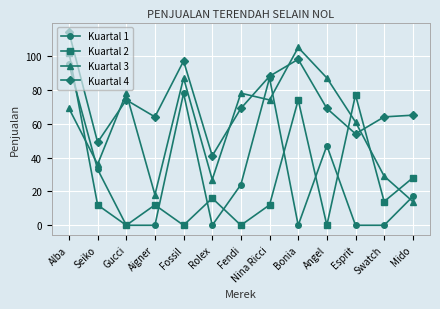

What is the greatest value displayed?

114